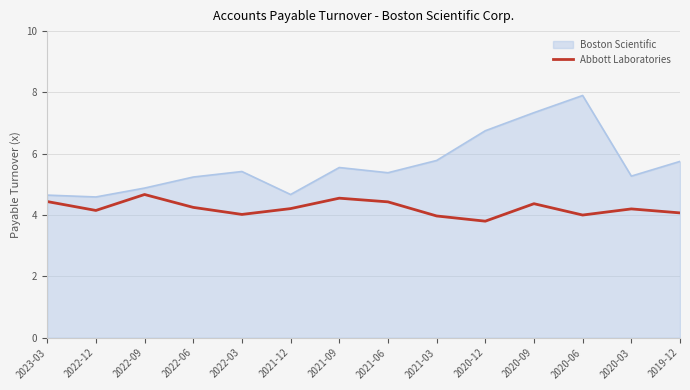

What position from the left is 2023-03?

1